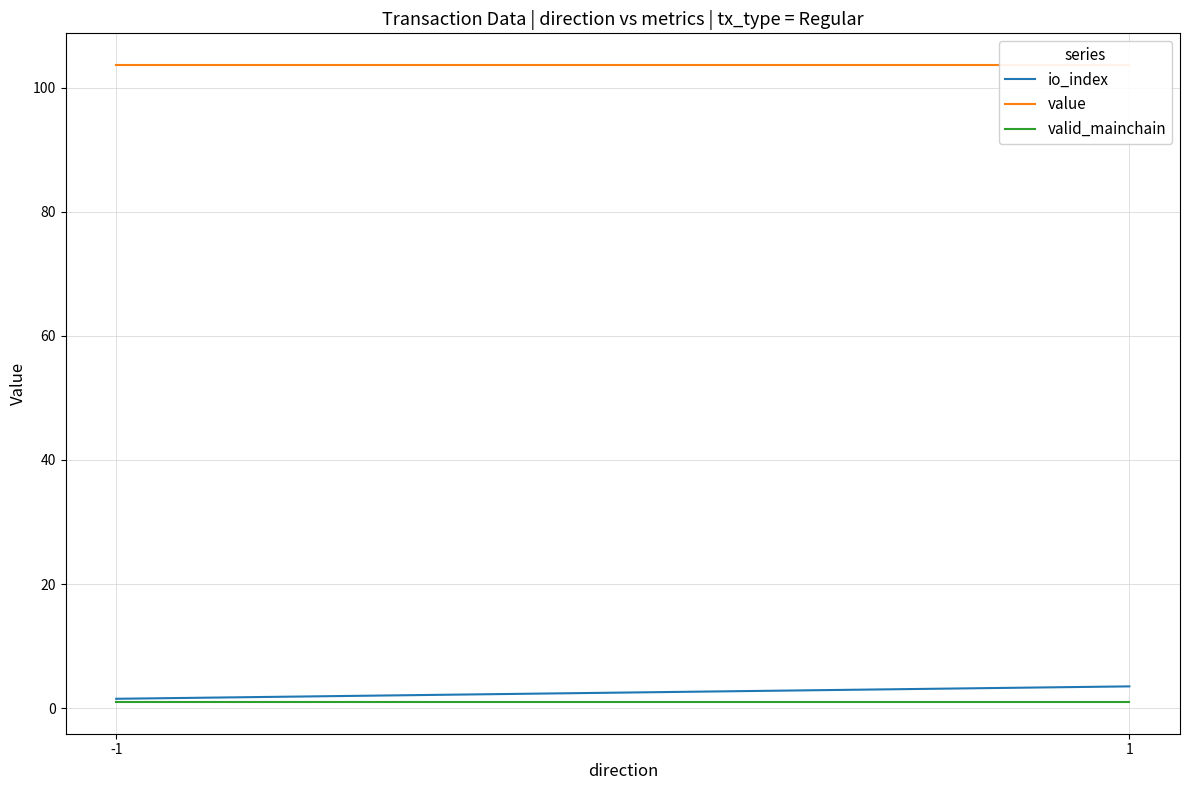

The value series shows 103.6 at -1. True or false?

True